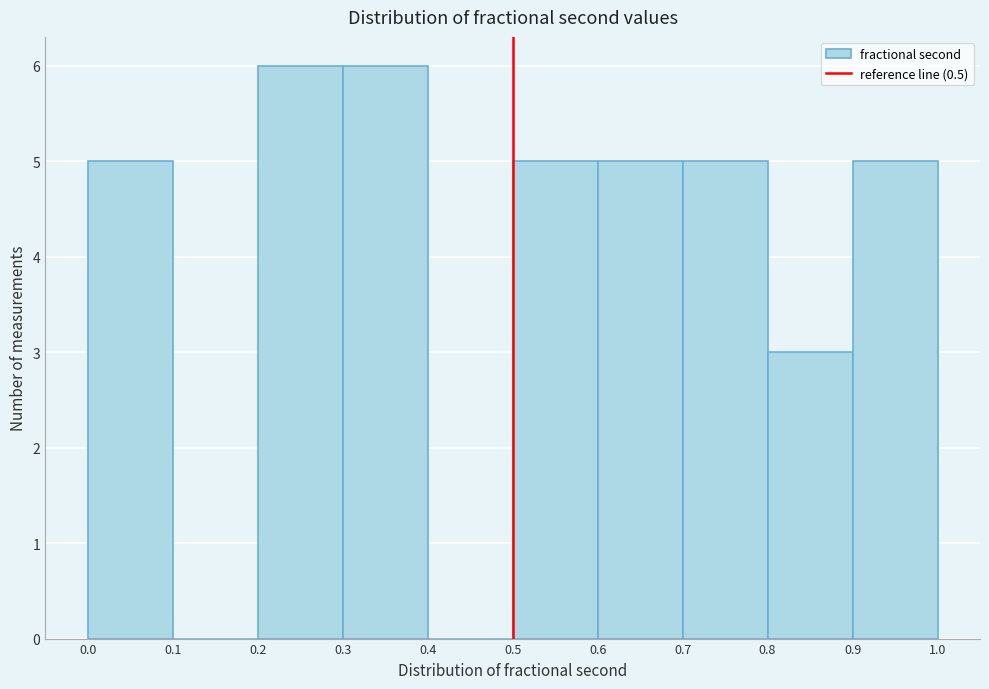

What is the height of the bar covering 0.0 to 0.1 on the x-axis? The values are not printed on the chart, so give them approximately, as read against the axis.

5